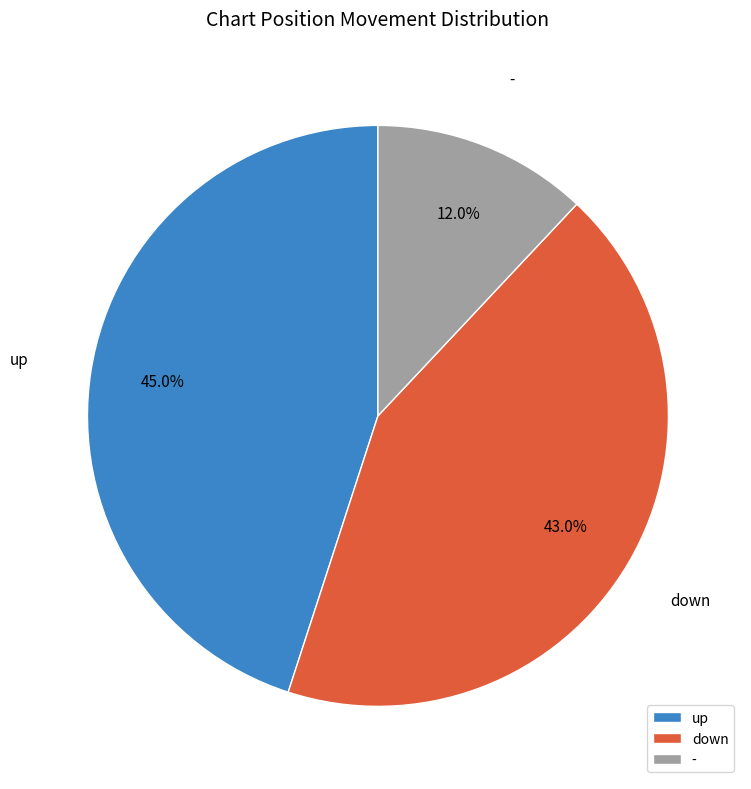

True or false: - accounts for 17% of the total.

False